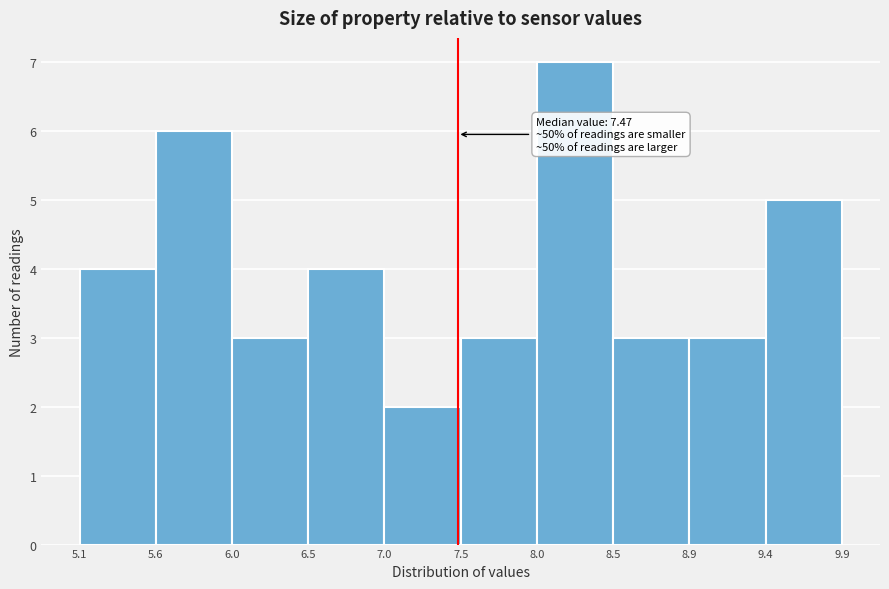

Over which range of the x-axis is the bar tallest?

8.0 to 8.5